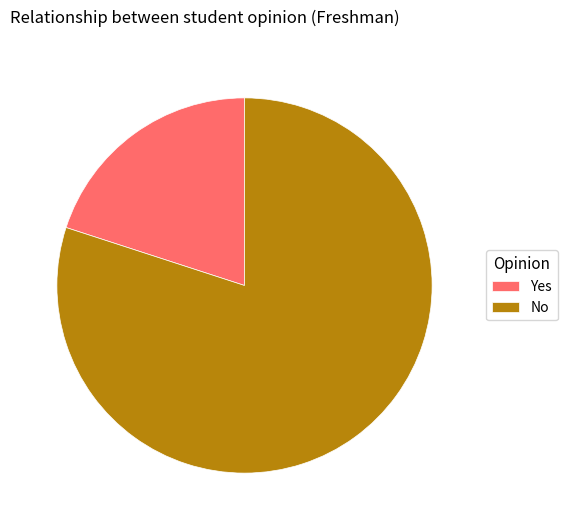

Rank the categories by value from highest to lowest.

No, Yes